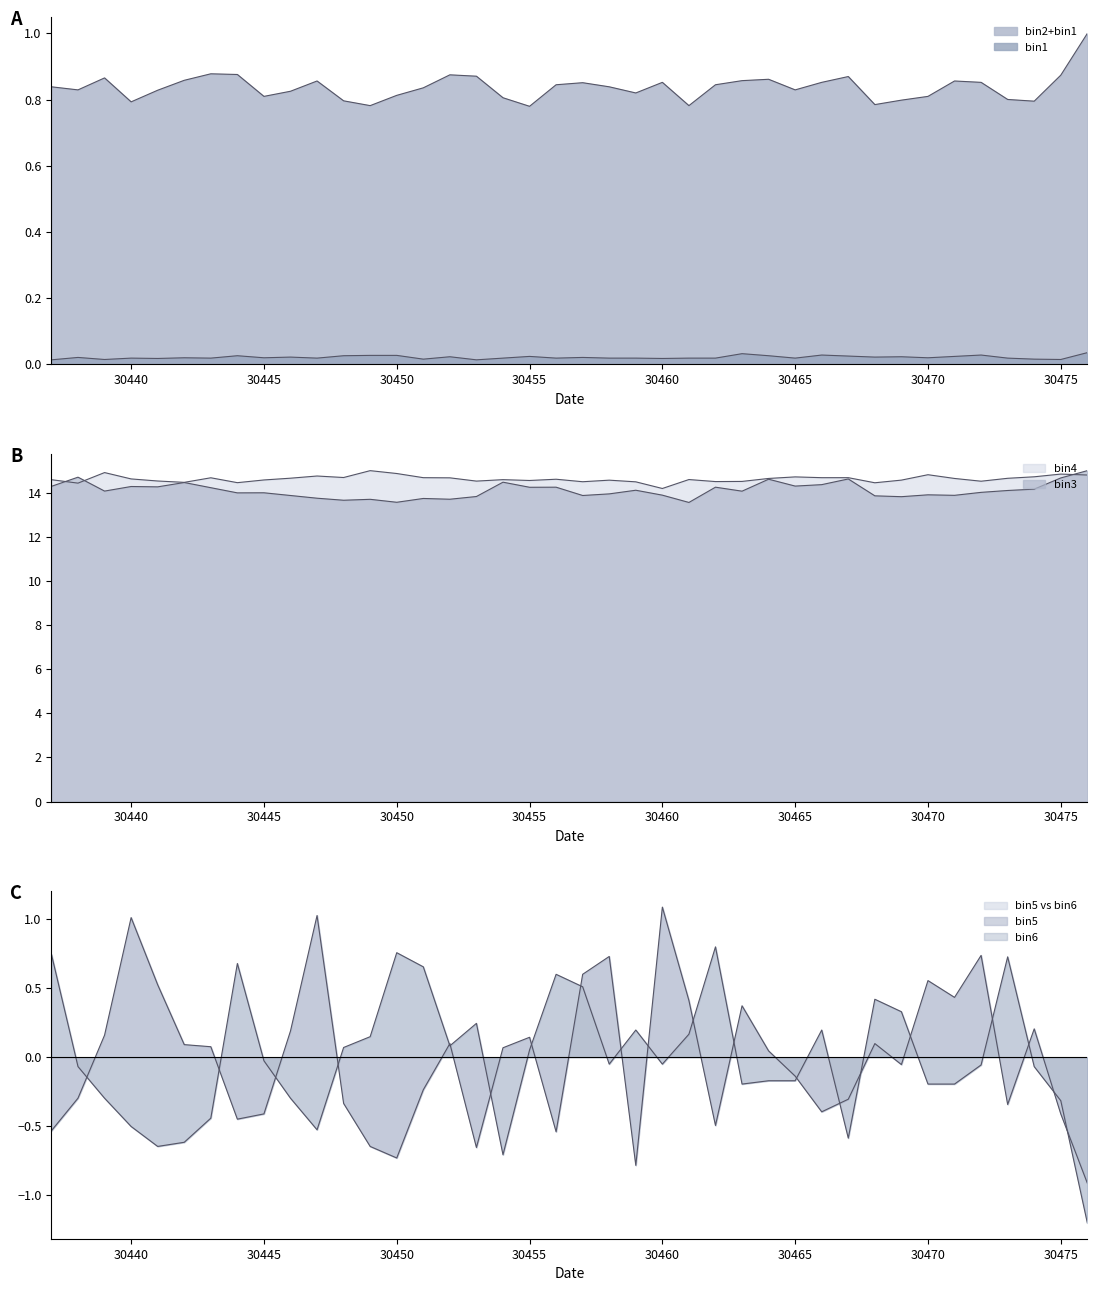

At which category is the sum across all series the highest?

30457